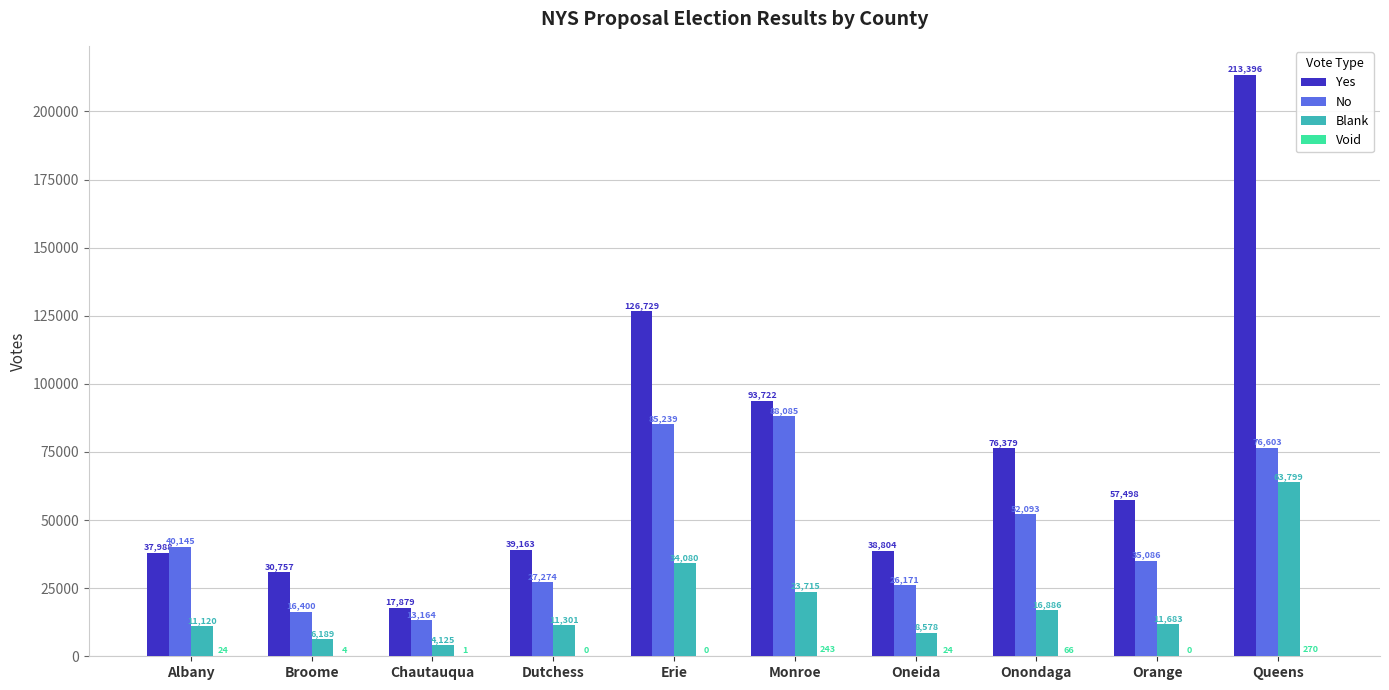

Are the bars grouped side by side (vs. stacked)?

Yes